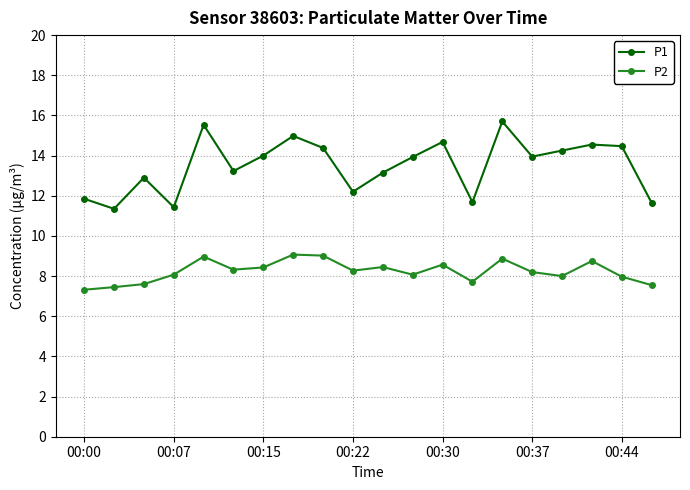

What is the average value of the P2 series?

8.2